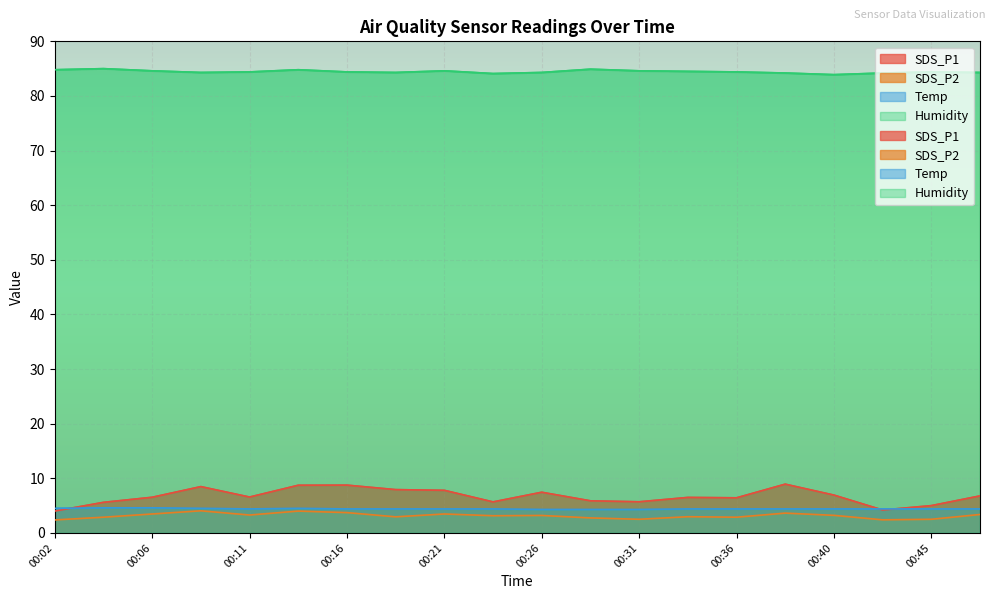

Is it true that Temp equals 4.5 at 00:02?

True